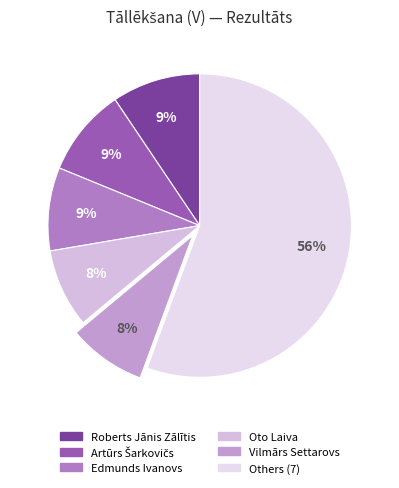

Count the number of slices in the pie.

6